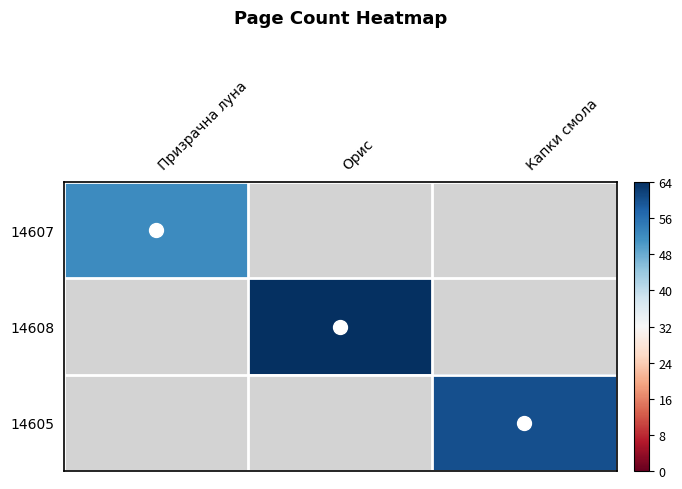

Rank the categories by 14607 value from highest to lowest.

Призрачна луна, Орис, Капки смола